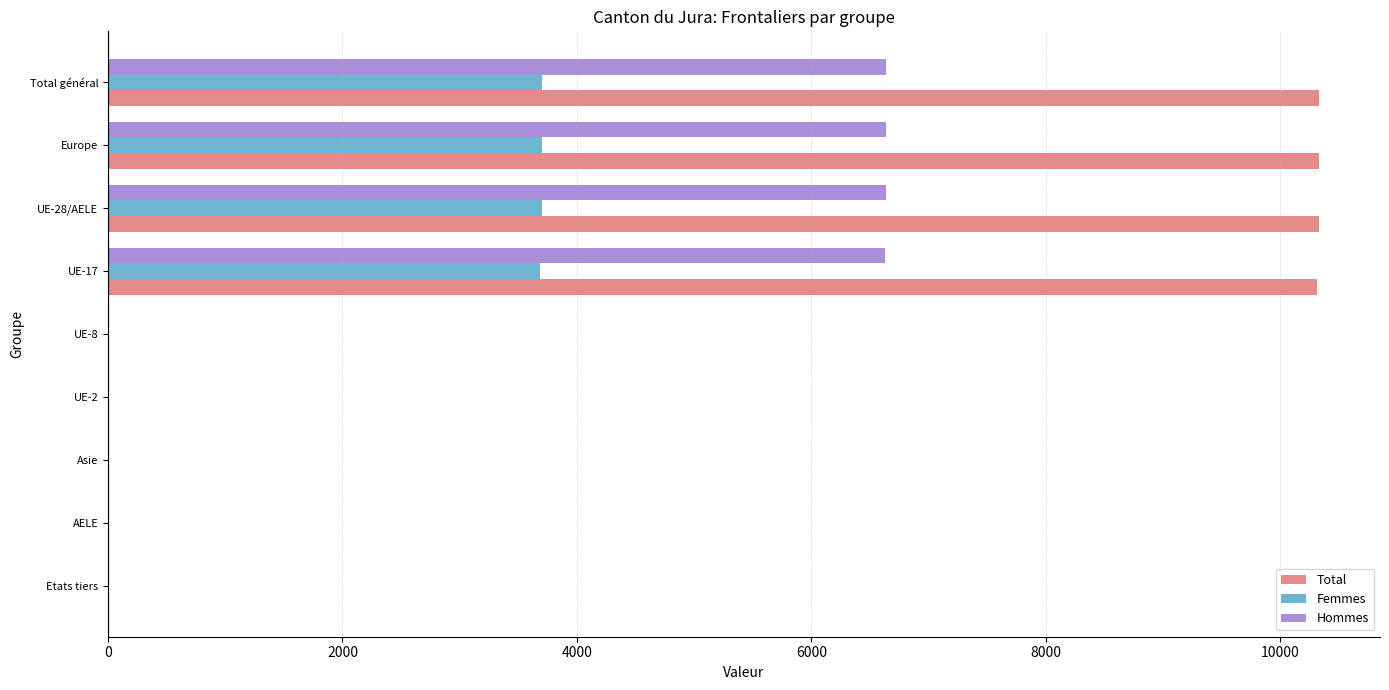

What is the maximum value for Hommes?

6636